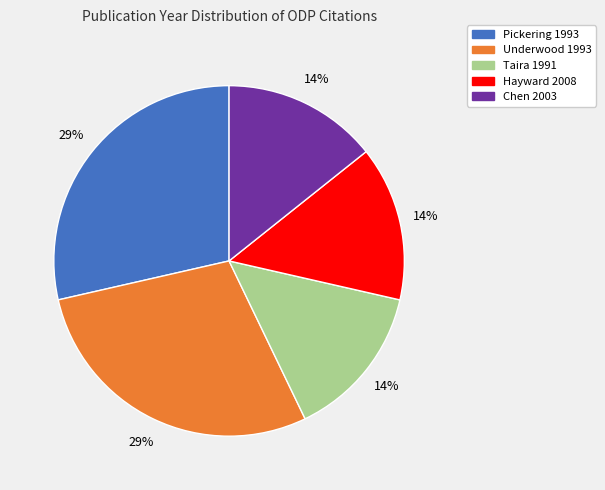

What percentage is the Taira 1991 slice, to the nearest percent?

14%